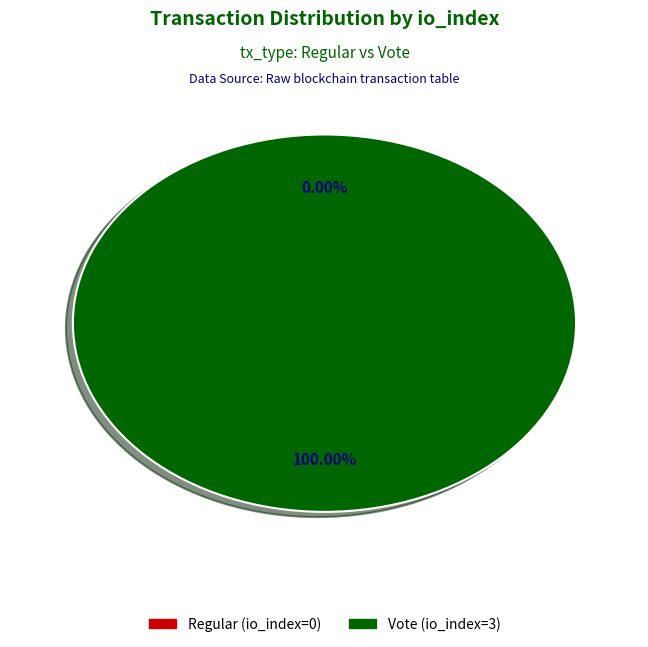

True or false: Regular (io_index=0) accounts for 6% of the total.

False